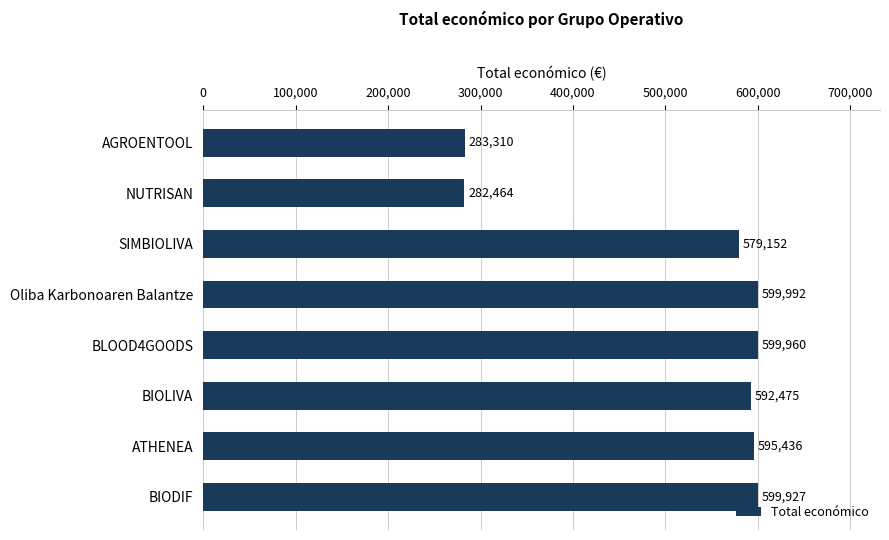

Approximately how many times larger is the value at Oliba Karbonoaren Balantze compared to ATHENEA?

1.0